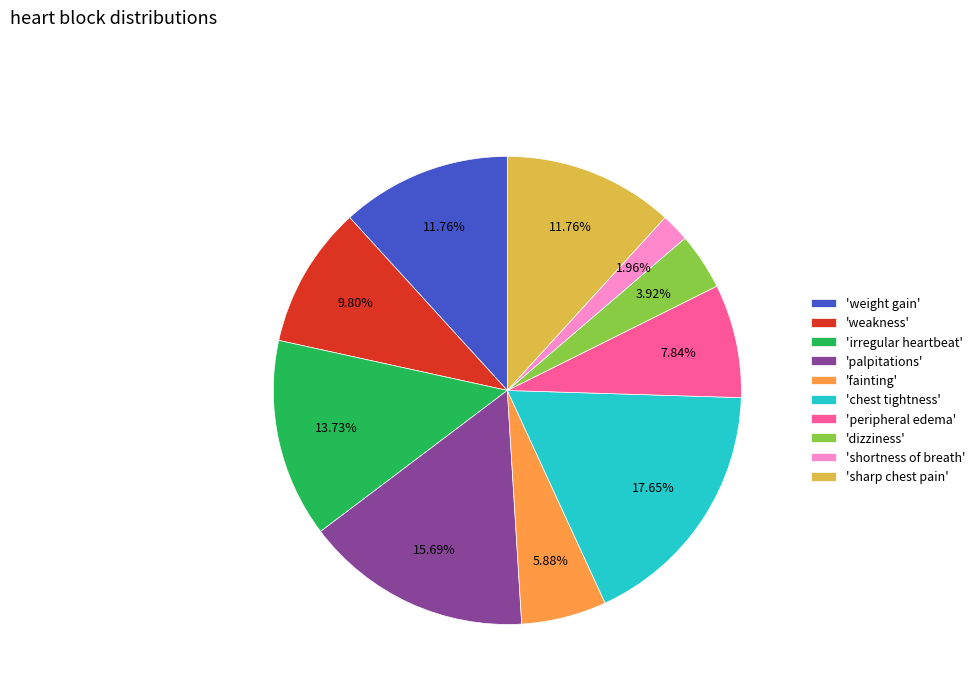

Between 'dizziness' and 'palpitations', which is larger?

'palpitations'